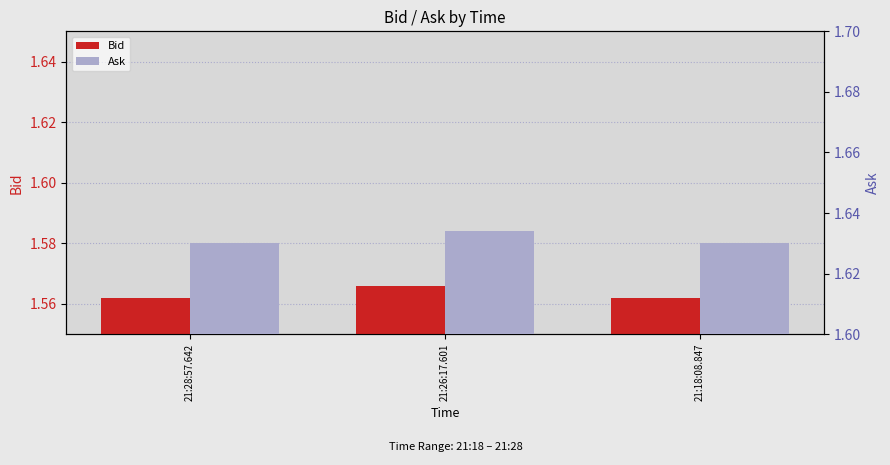

The value of Ask at 21:28:57.642 is 0.3. True or false?

False